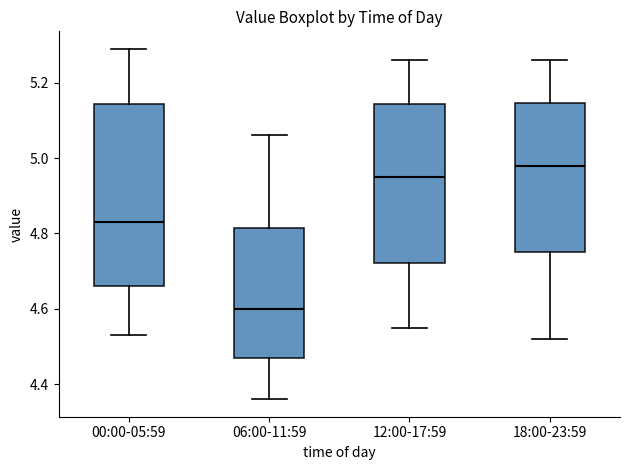

Reading left to right, read every box against the y-axis: the position of its median line, the range the box covers, and the ends of its whiskers. The values are not printed on the chart, so give them approximately, as read against the axis.

00:00-05:59: median 4.84, box 4.66 to 5.14, whiskers 4.54 to 5.30
06:00-11:59: median 4.60, box 4.48 to 4.82, whiskers 4.36 to 5.06
12:00-17:59: median 4.96, box 4.72 to 5.14, whiskers 4.56 to 5.26
18:00-23:59: median 4.98, box 4.76 to 5.14, whiskers 4.52 to 5.26